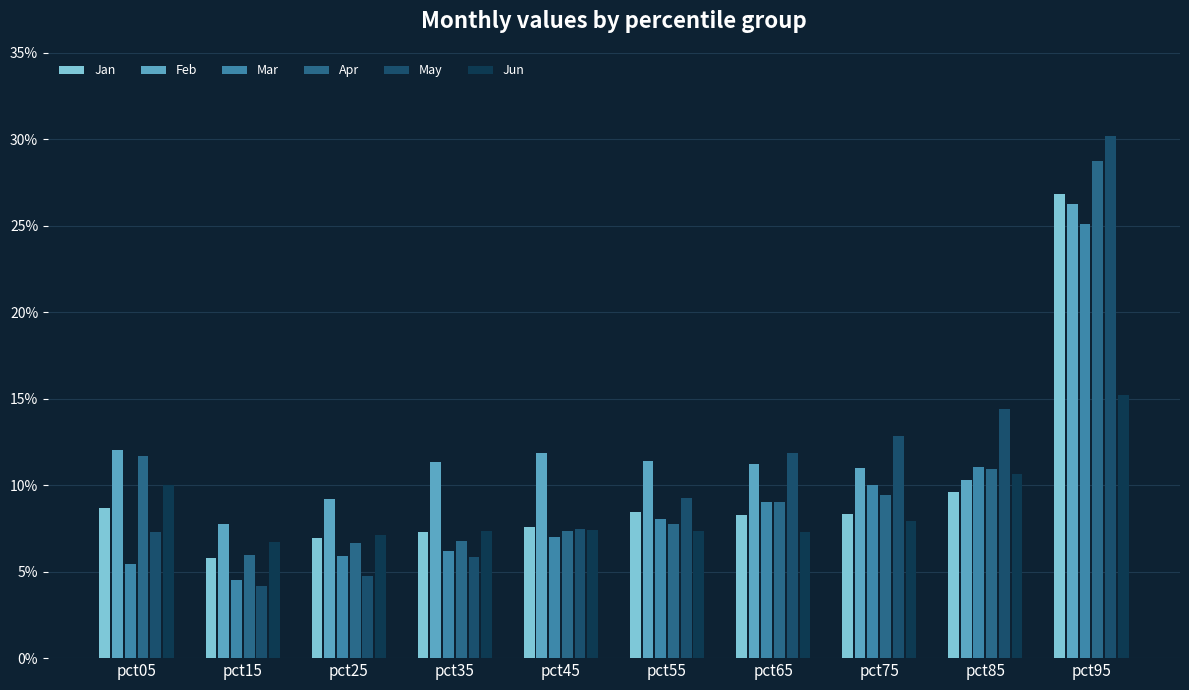

Are the bars horizontal?

No